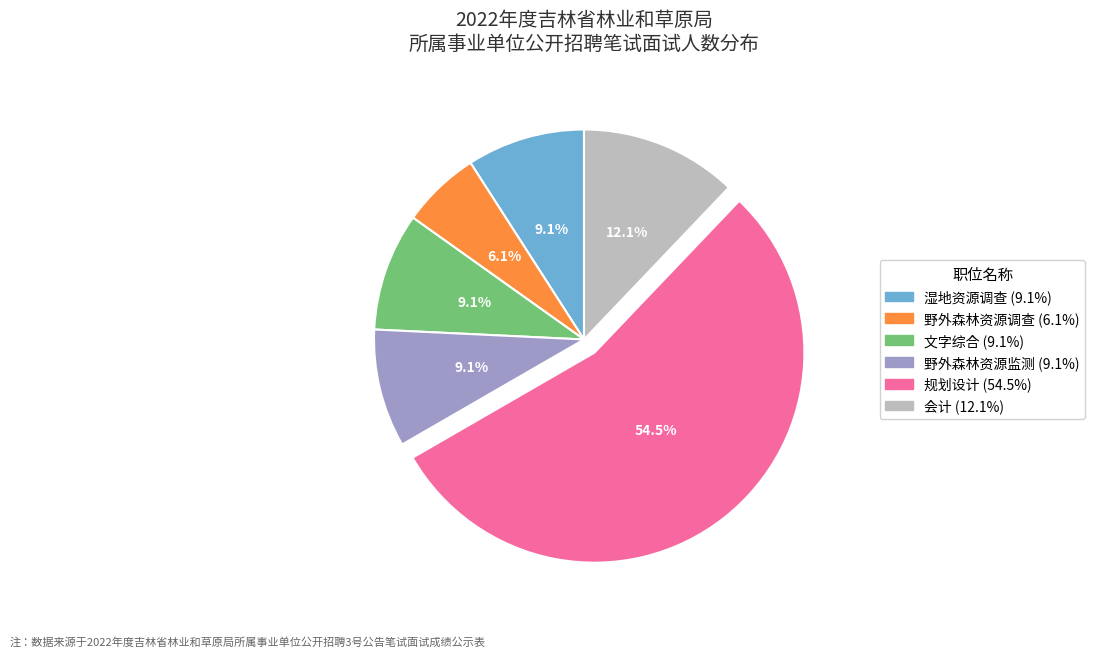

Do 湿地资源调查 and 野外森林资源监测 together represent more than half of the pie?

No